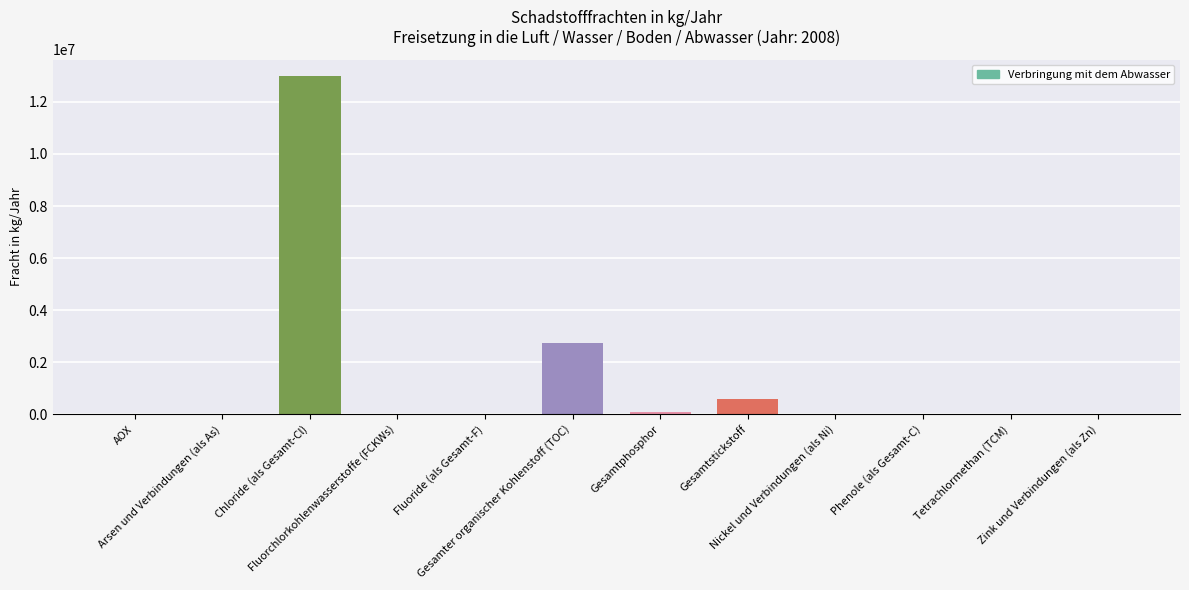

What is the sum of all values?

16416829